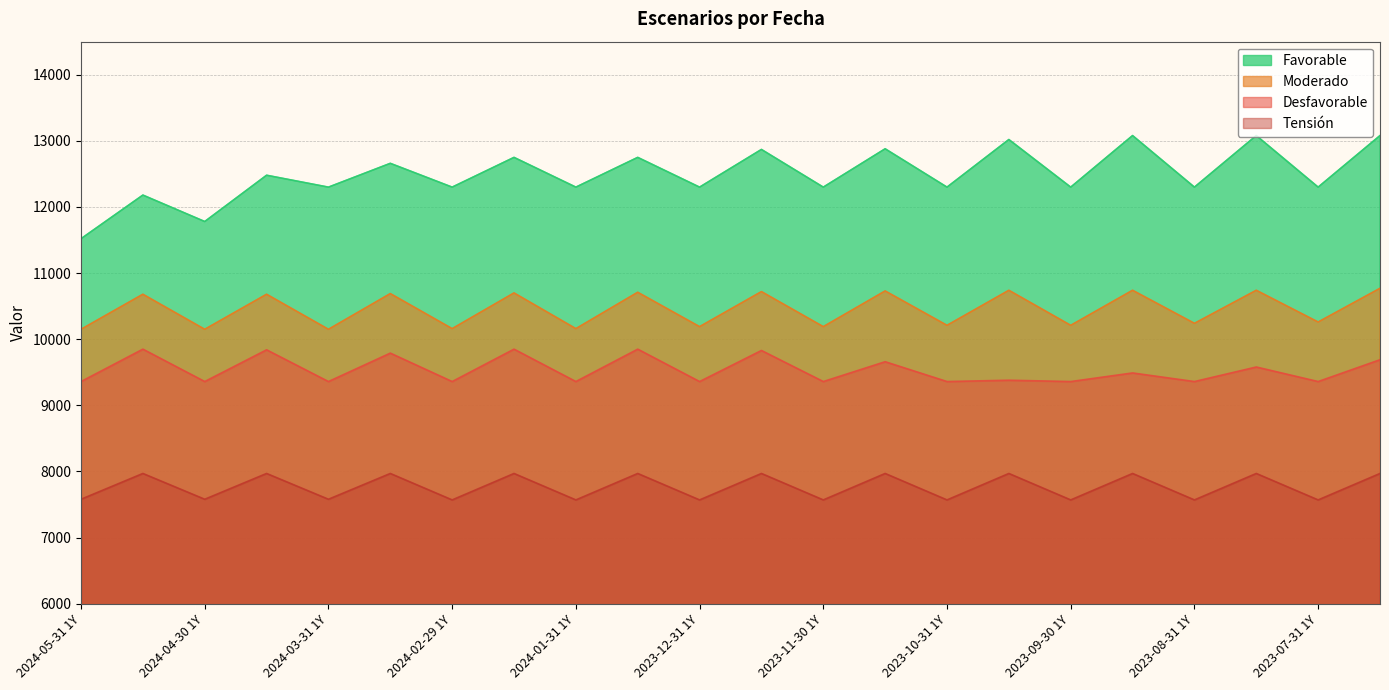

What is the maximum value for Favorable?

13080